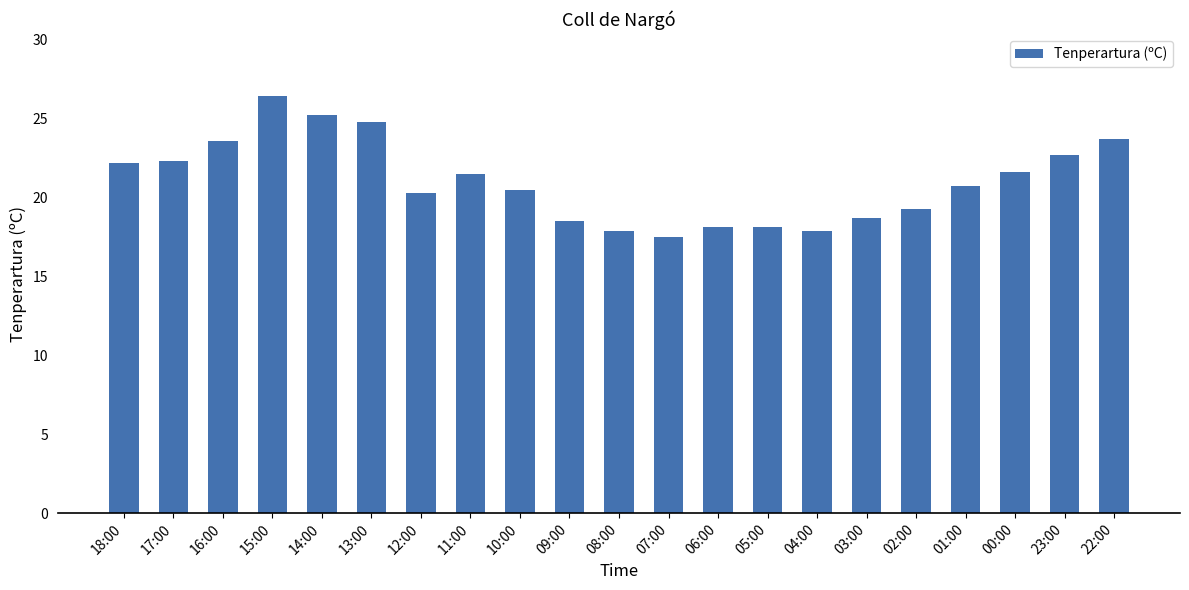

What is the difference between the maximum and minimum values?

8.9